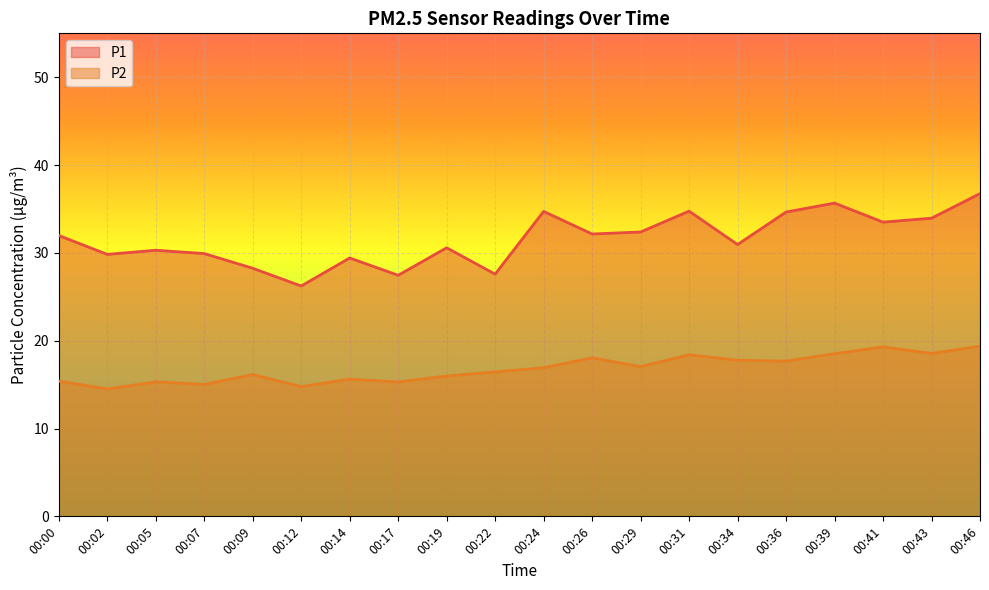

List the series in order of their overall mean, lowest first.

P2, P1